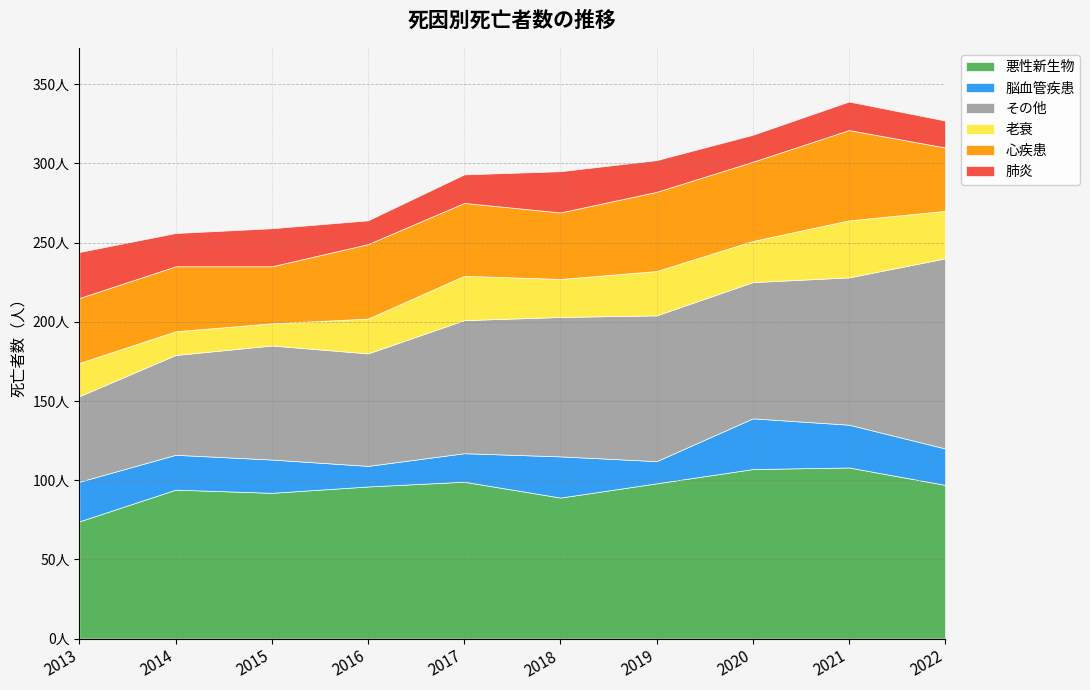

Reading left to right, what are all the values shown in this chart?

悪性新生物: 2013=74	2014=94	2015=92	2016=96	2017=99	2018=89	2019=98	2020=107	2021=108	2022=97
脳血管疾患: 2013=25	2014=22	2015=21	2016=13	2017=18	2018=26	2019=14	2020=32	2021=27	2022=23
その他: 2013=54	2014=63	2015=72	2016=71	2017=84	2018=88	2019=92	2020=86	2021=93	2022=120
老衰: 2013=21	2014=15	2015=14	2016=22	2017=28	2018=24	2019=28	2020=26	2021=36	2022=30
心疾患: 2013=41	2014=41	2015=36	2016=47	2017=46	2018=42	2019=50	2020=50	2021=57	2022=40
肺炎: 2013=29	2014=21	2015=24	2016=15	2017=18	2018=26	2019=20	2020=17	2021=18	2022=17